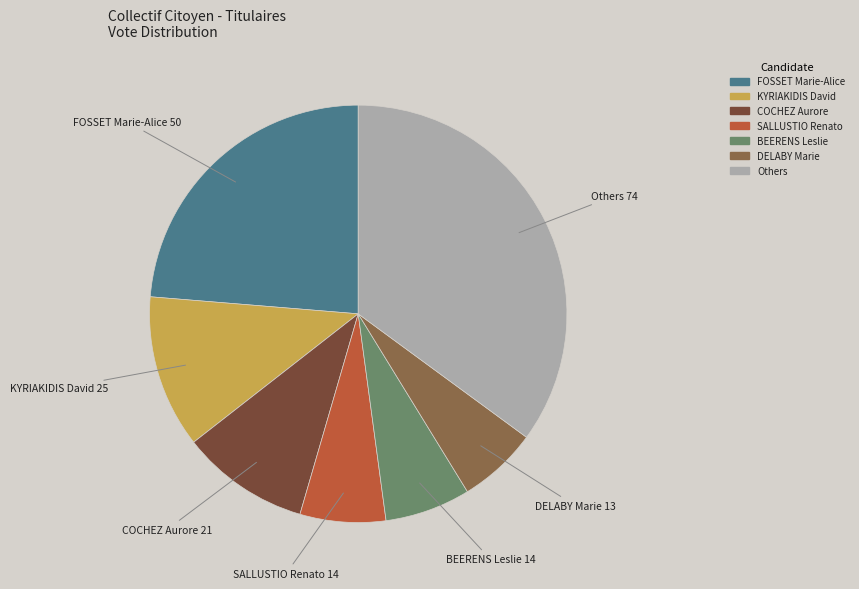

Combined, do KYRIAKIDIS David and FOSSET Marie-Alice account for over 50%?

No